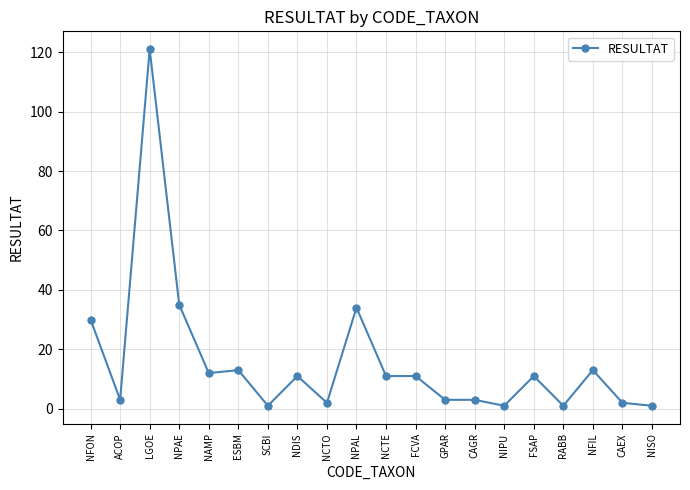

Does the chart have visible grid lines?

Yes